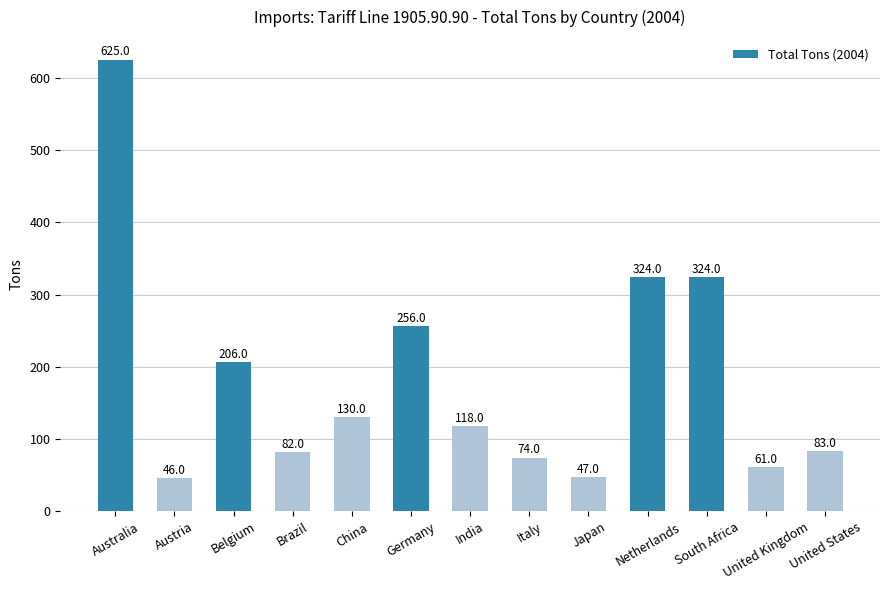

What is the value of the 11th bar from the left?

324